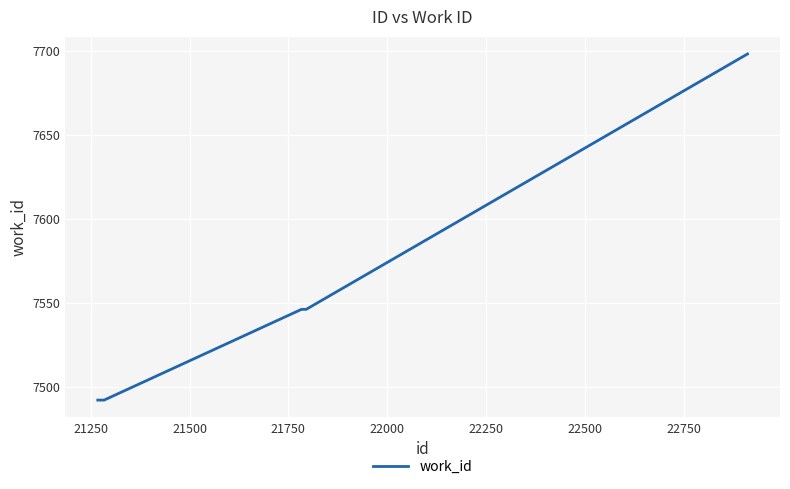

What is the difference between the maximum and minimum values?

206